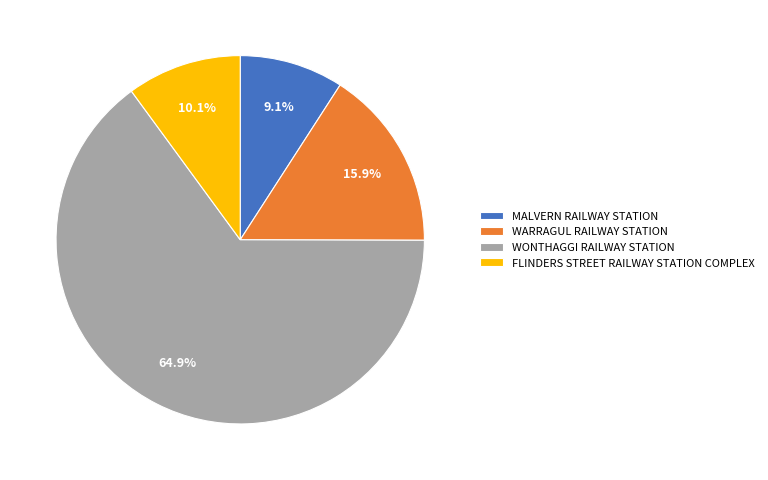

How many slices are in this pie chart?

4